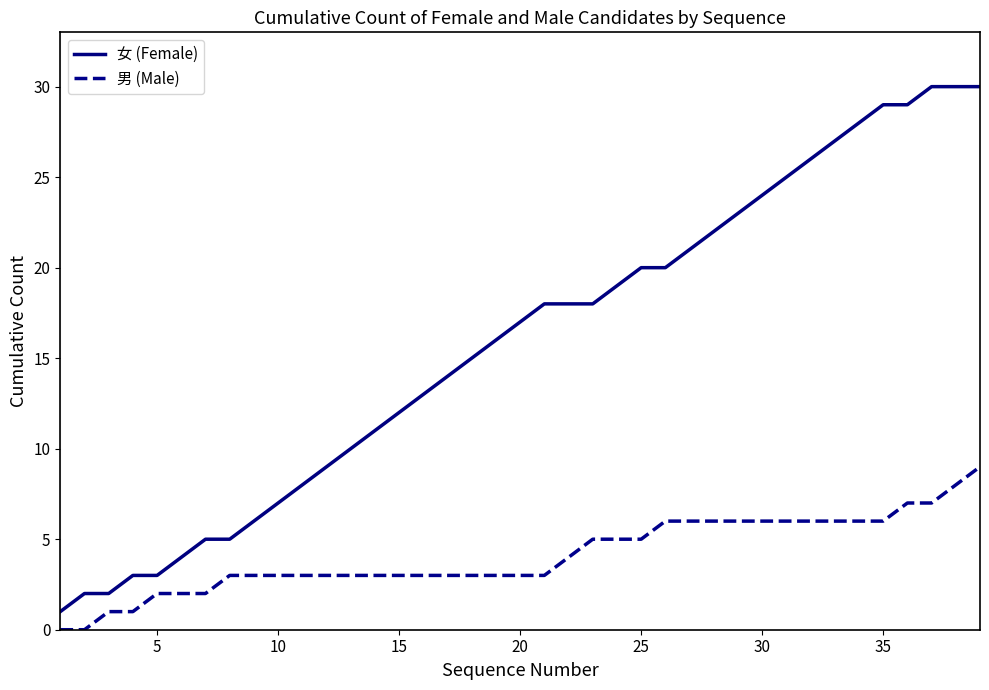

What is the greatest value displayed?

30